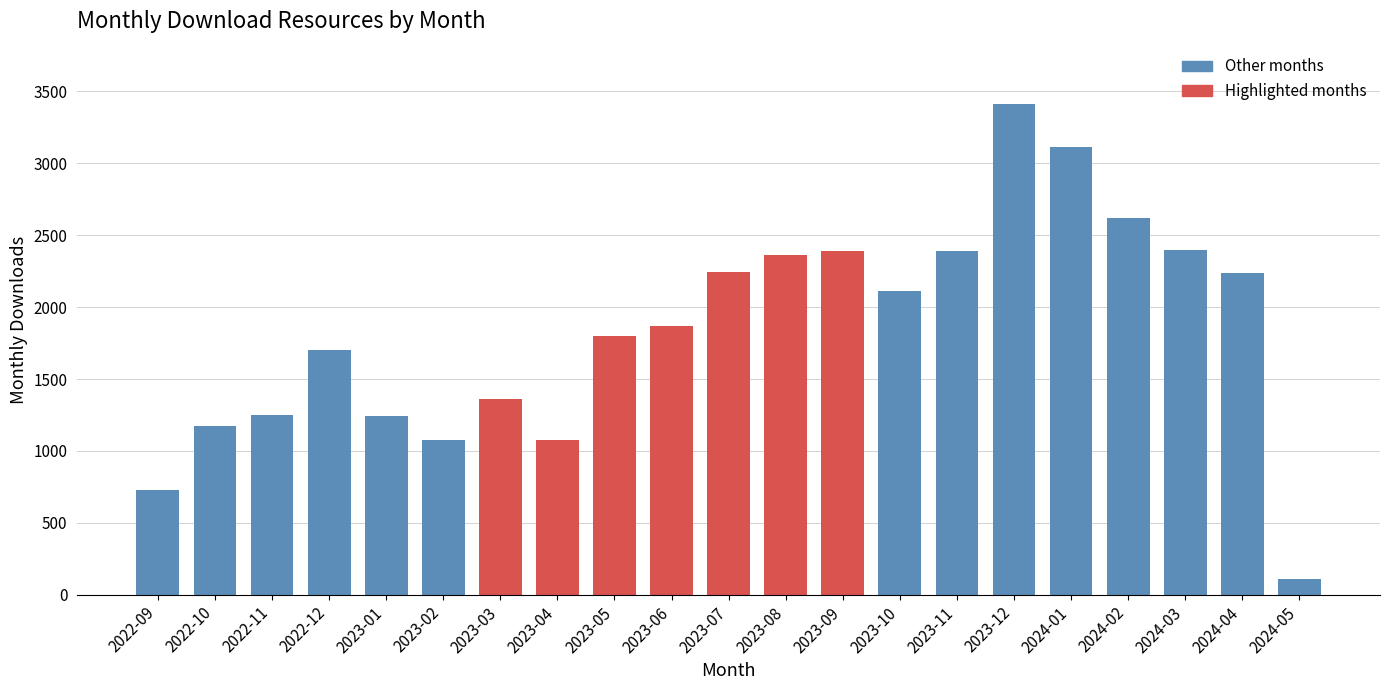

At which category does the chart reach its peak across all series?

2023-12